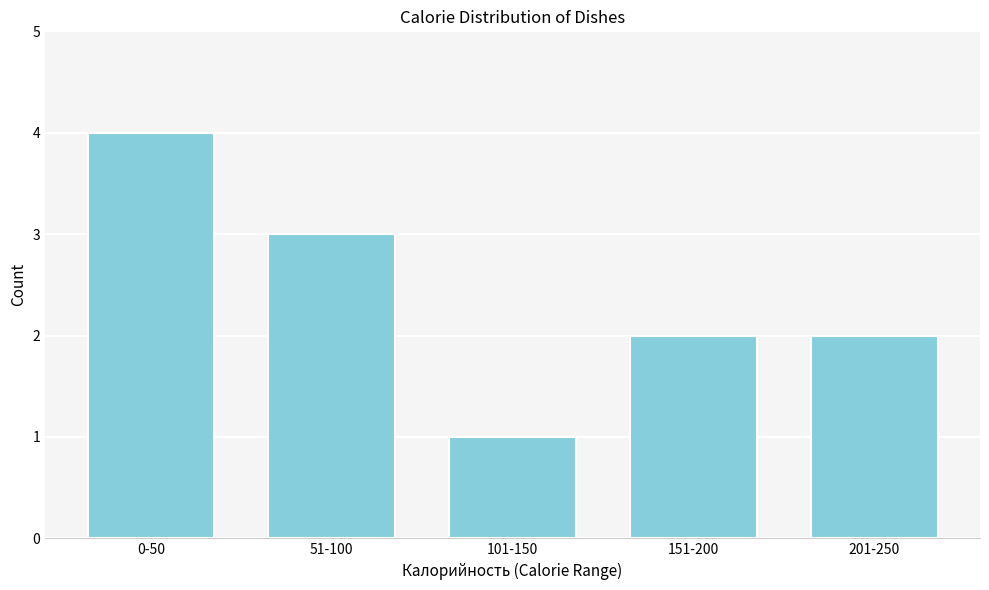

Reading left to right, transcribe all the data shown in this chart.

0-50=4	51-100=3	101-150=1	151-200=2	201-250=2